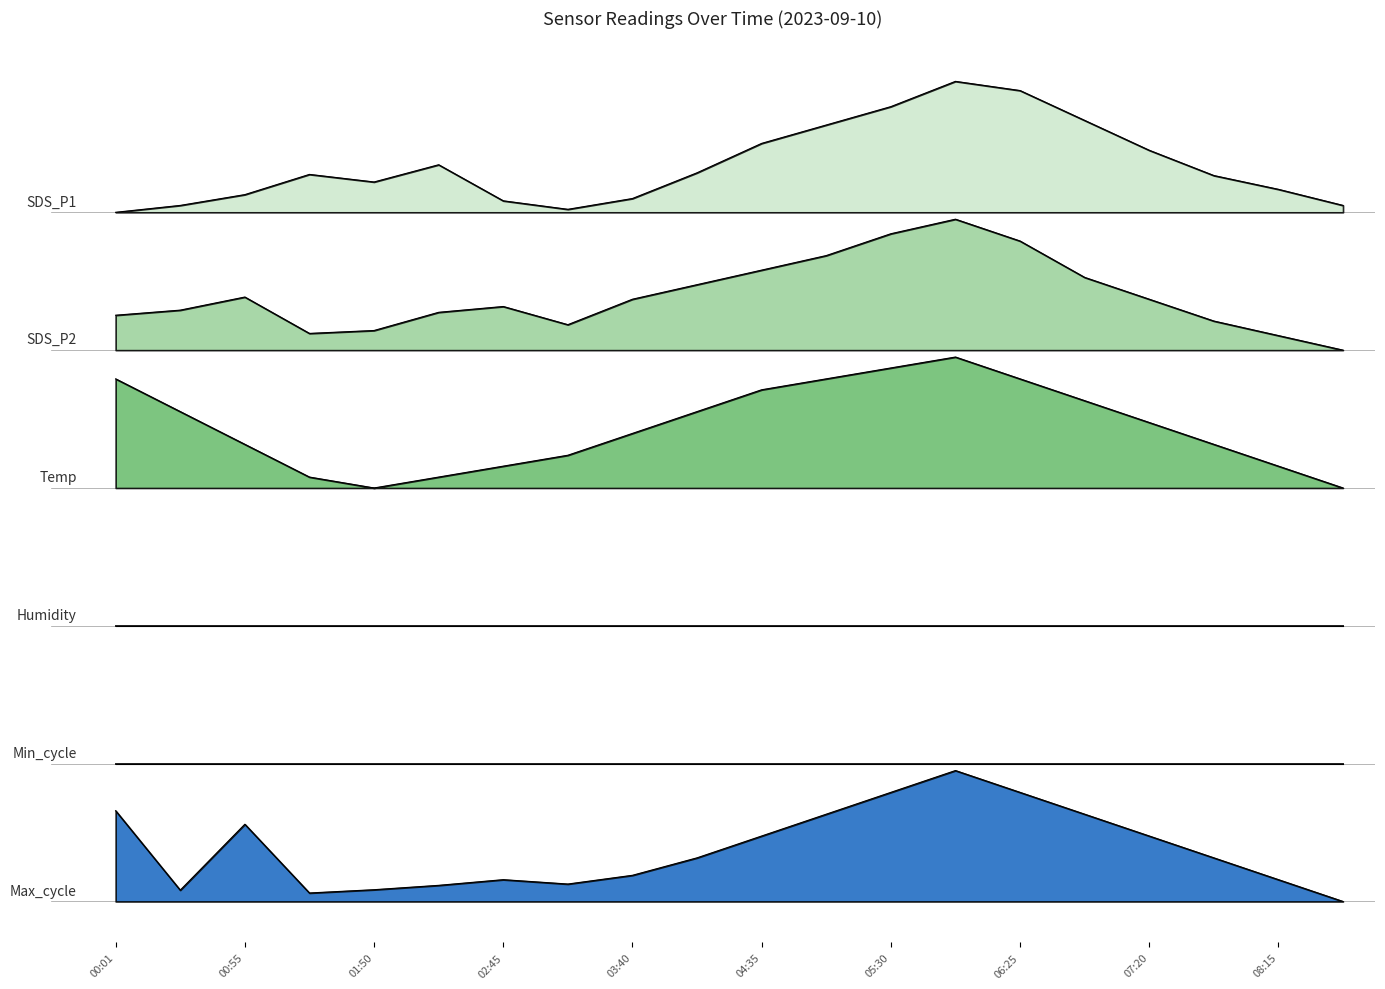

Between 00:55 and 03:13, which series saw the biggest shift?

Max_cycle